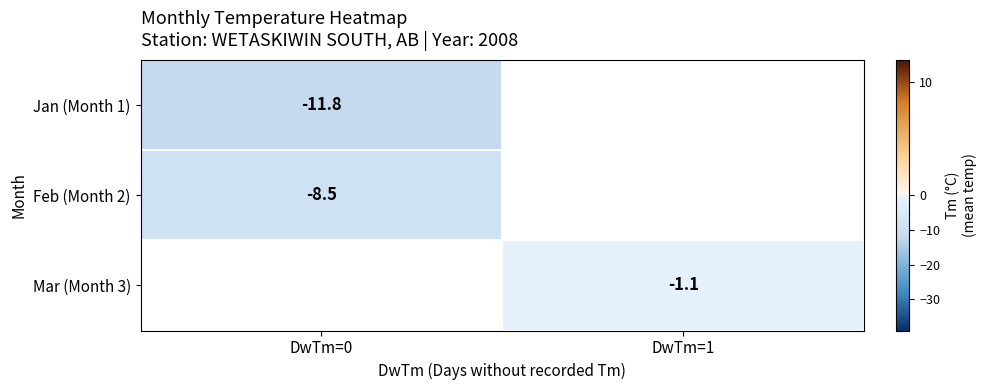

True or false: Mar (Month 3) has a value of -1.7 at DwTm=1.

False